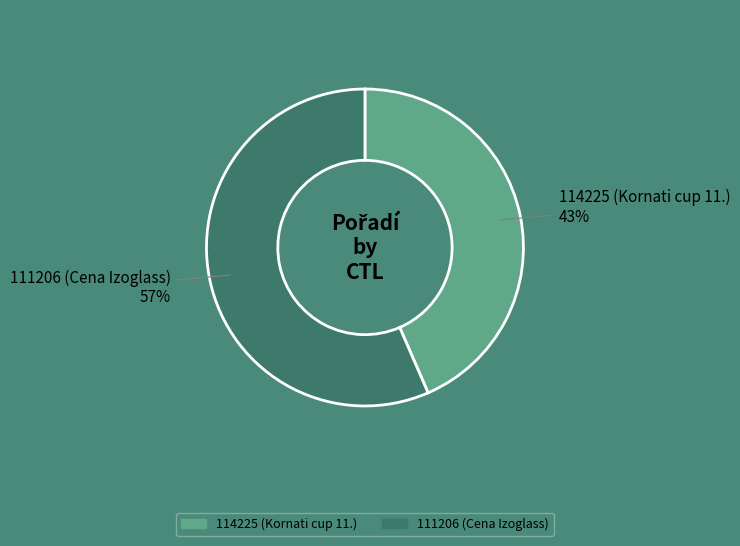

Does 114225 account for over 50% of the chart?

No